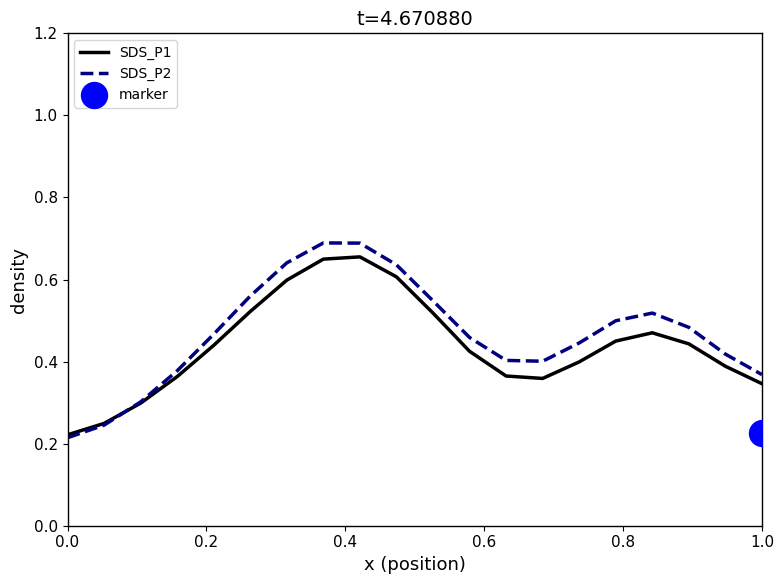

What are all the series names shown in the legend?

SDS_P1, SDS_P2